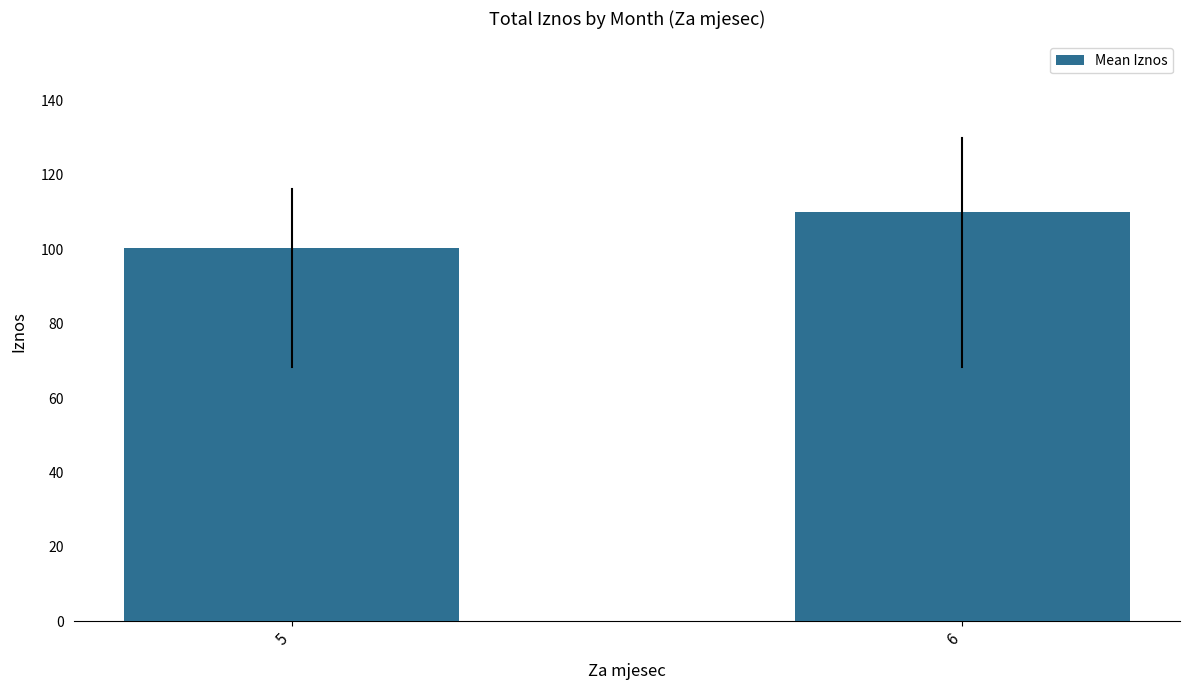

What is the change in value from 5 to 6?

+9.8